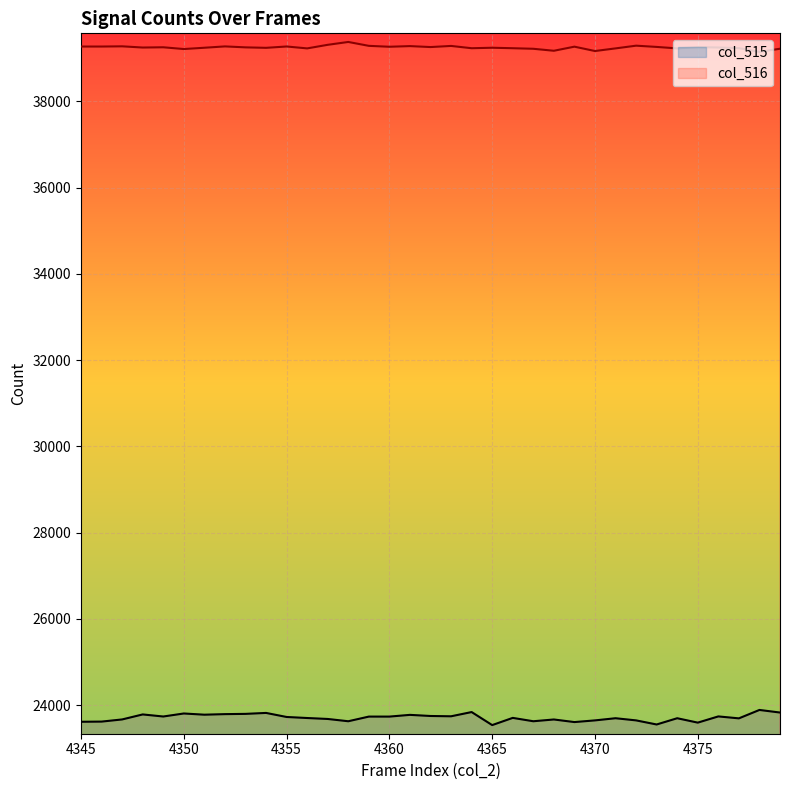

Is it true that col_516 equals 39265 at 4369?

True